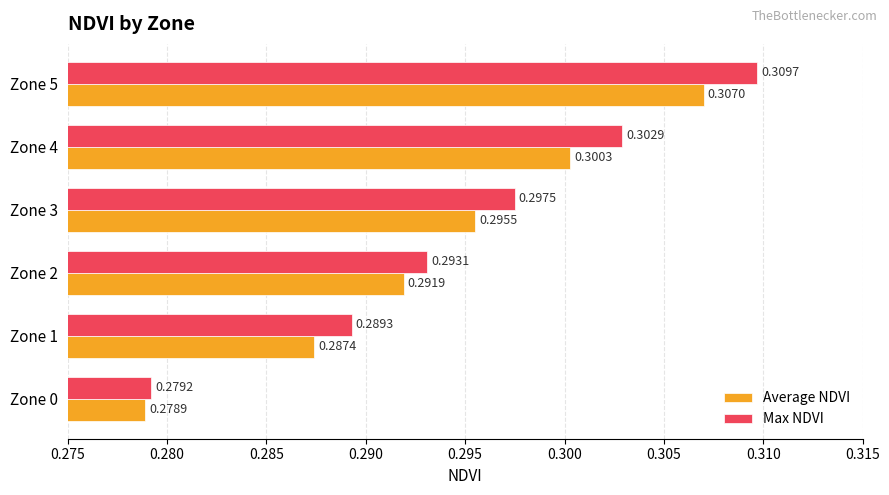

Count the number of categories in the chart.

6